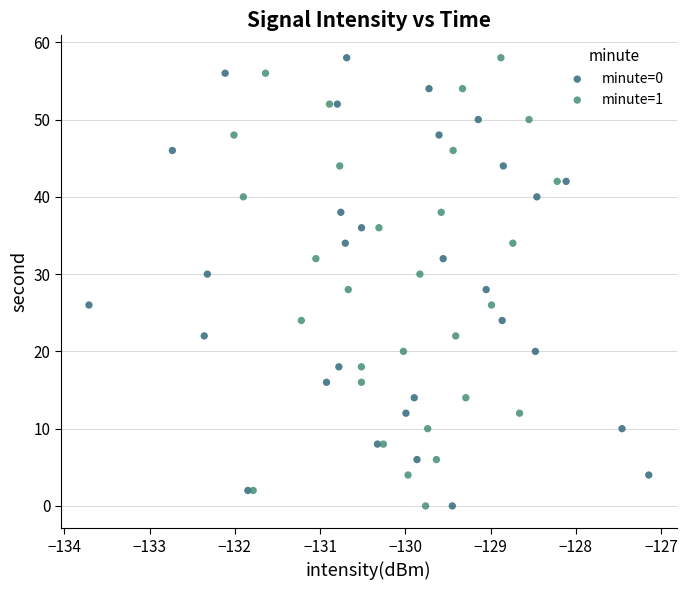

What are all the series names shown in the legend?

minute=0, minute=1